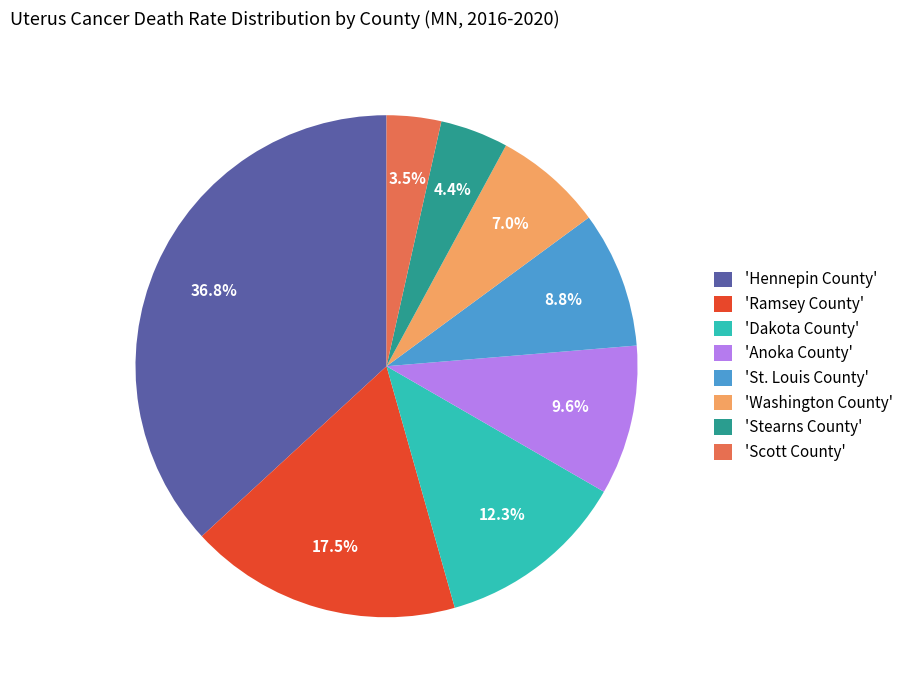

To the nearest percent, what is the difference between the largest and smallest slice percentages?

33%